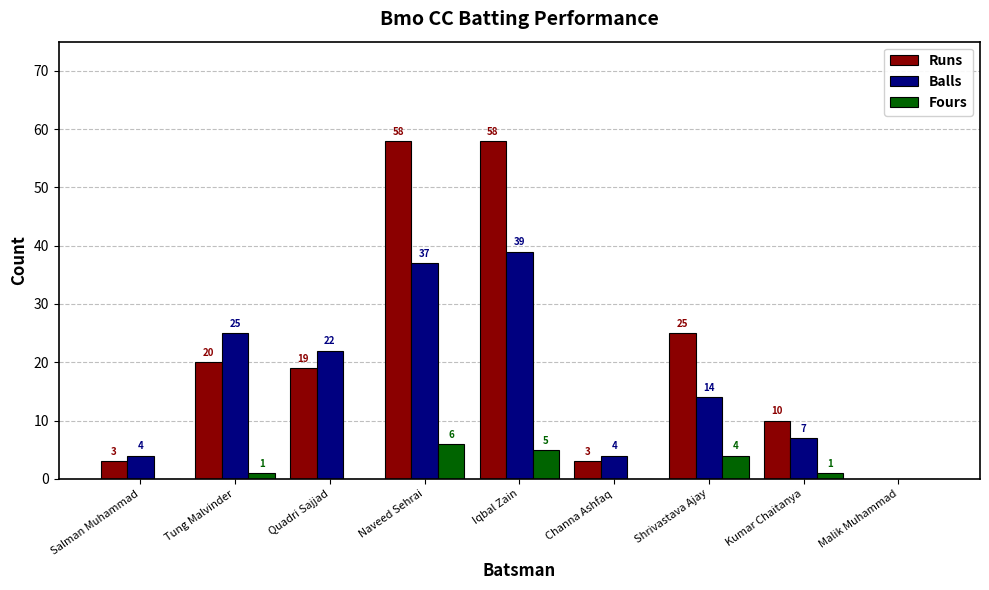

How many series are shown in this chart?

3